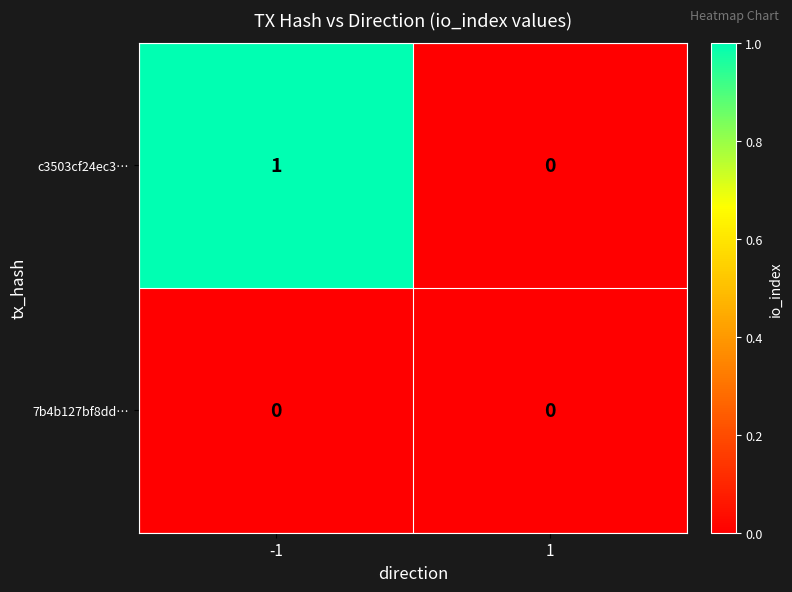

Which series has the largest range (max minus min)?

c3503cf24ec3…